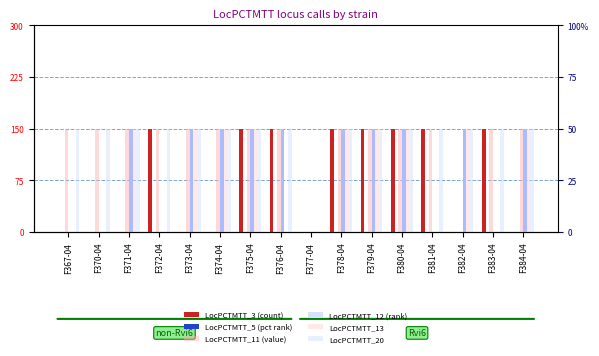

List the labels in order of LocPCTMTT_12 value, largest first.

F371-04, F373-04, F374-04, F375-04, F376-04, F378-04, F379-04, F380-04, F382-04, F384-04, F367-04, F370-04, F372-04, F377-04, F381-04, F383-04